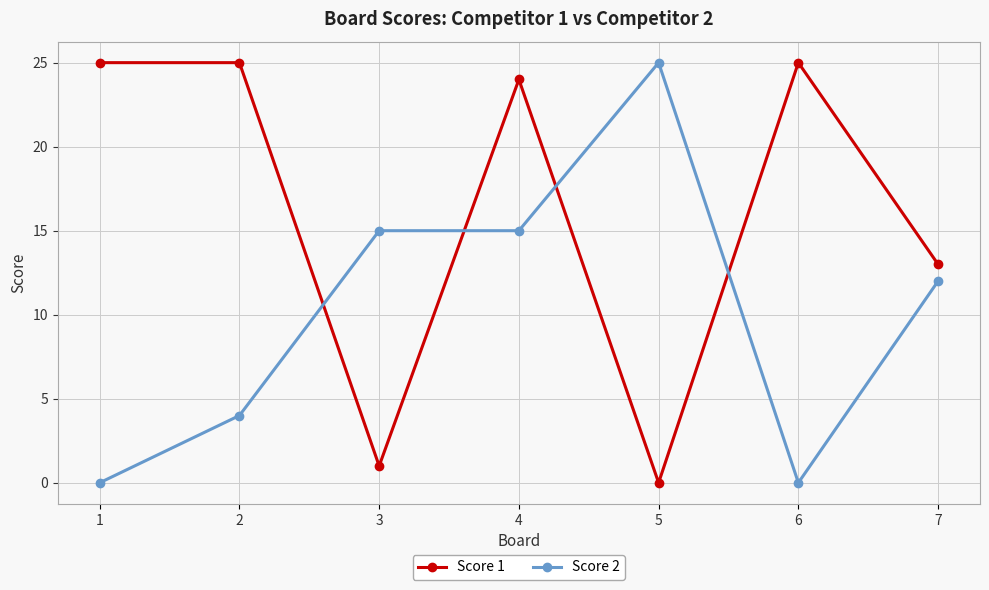

Between which two adjacent categories do Score 2 and Score 1 first intersect?

2 and 3